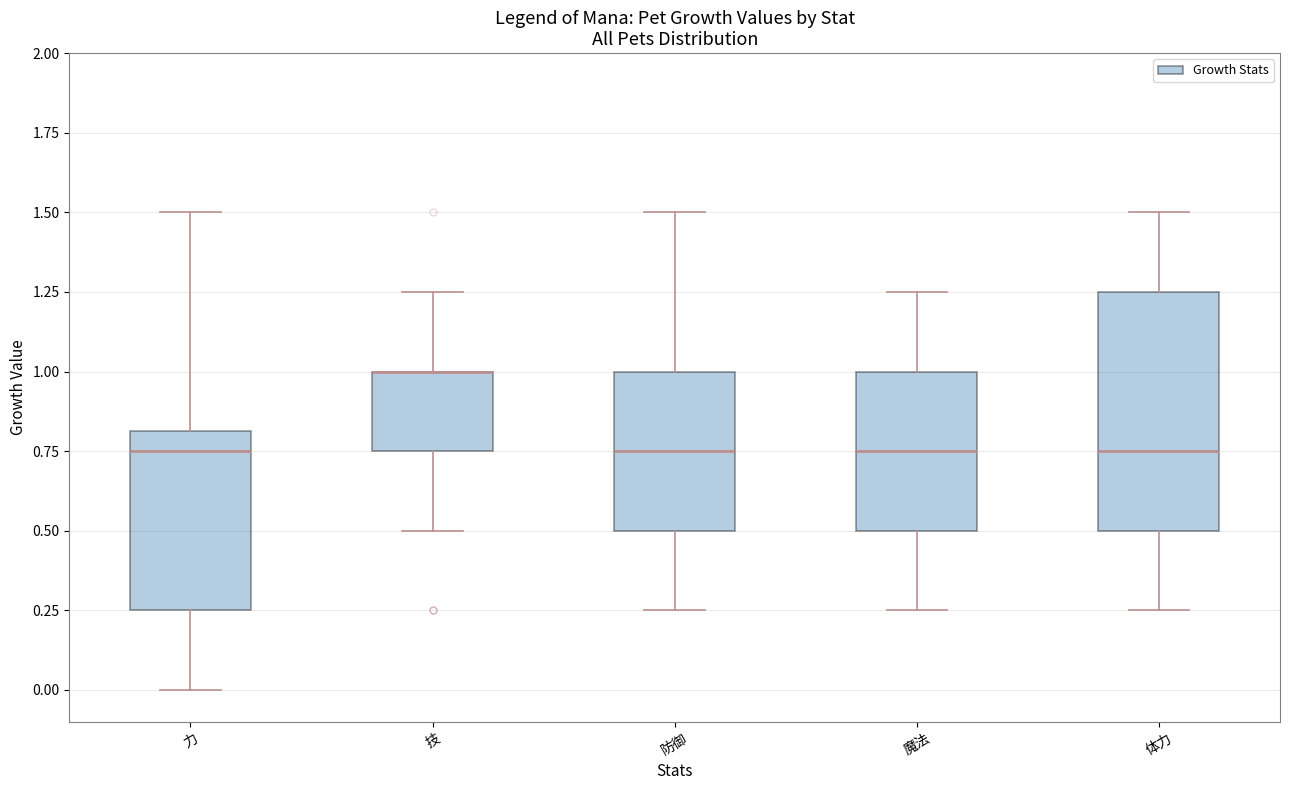

Where does the median line of the box for 魔法 sit on the y-axis? The values are not printed on the chart, so give them approximately, as read against the axis.

0.75